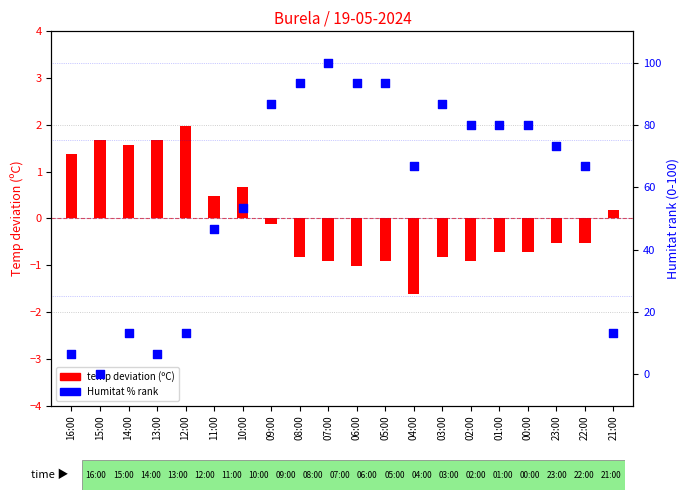

What are all the series names shown in the legend?

temp deviation (ºC), Humitat % rank